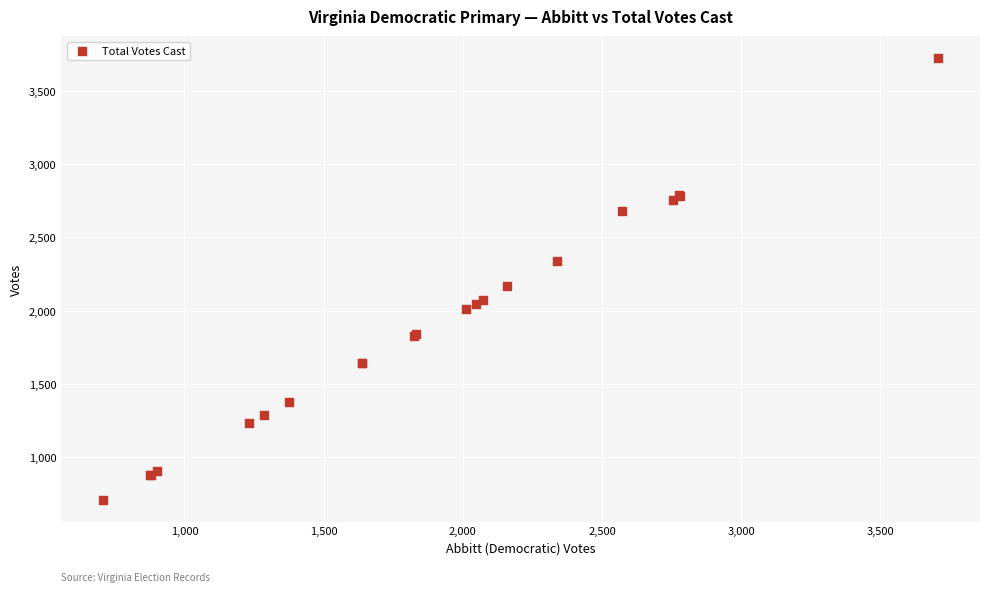

What Y value in the scatter plot is closest to 2217?

2167